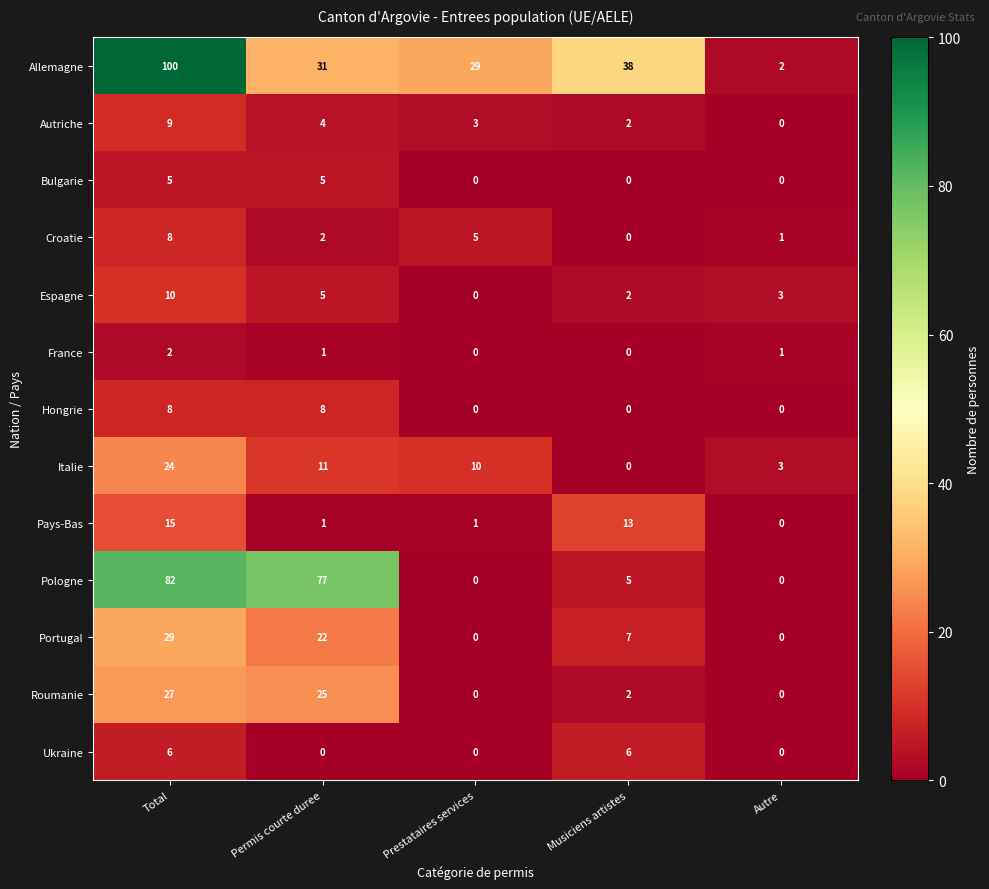

How many series are shown in this chart?

13